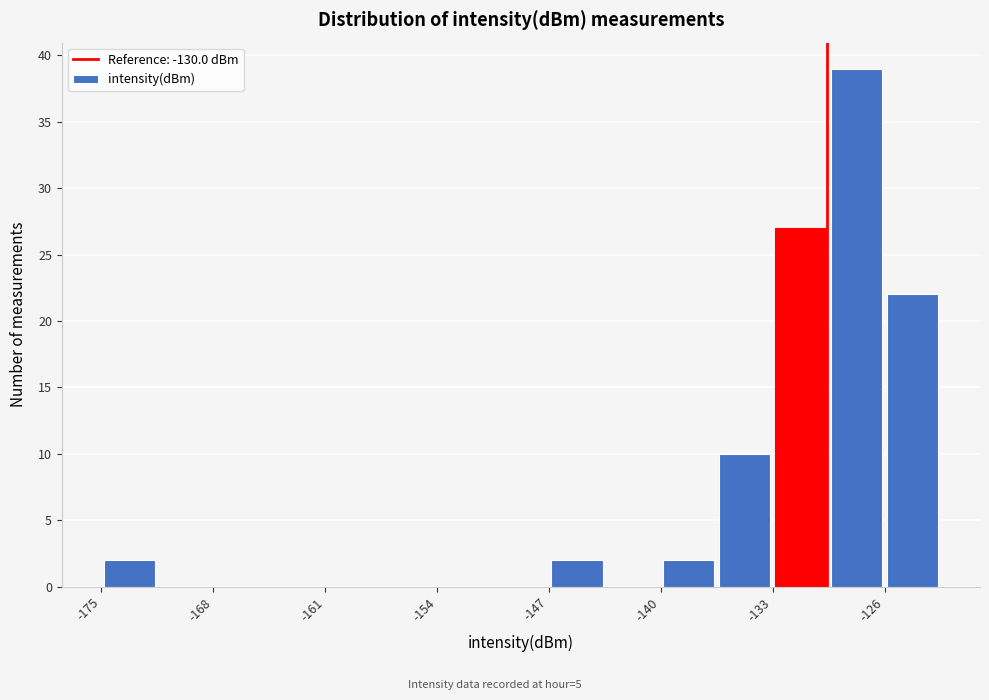

Around what value on the x-axis is the tallest bar? Give the approximate position of its centre, as read against the axis.

-128